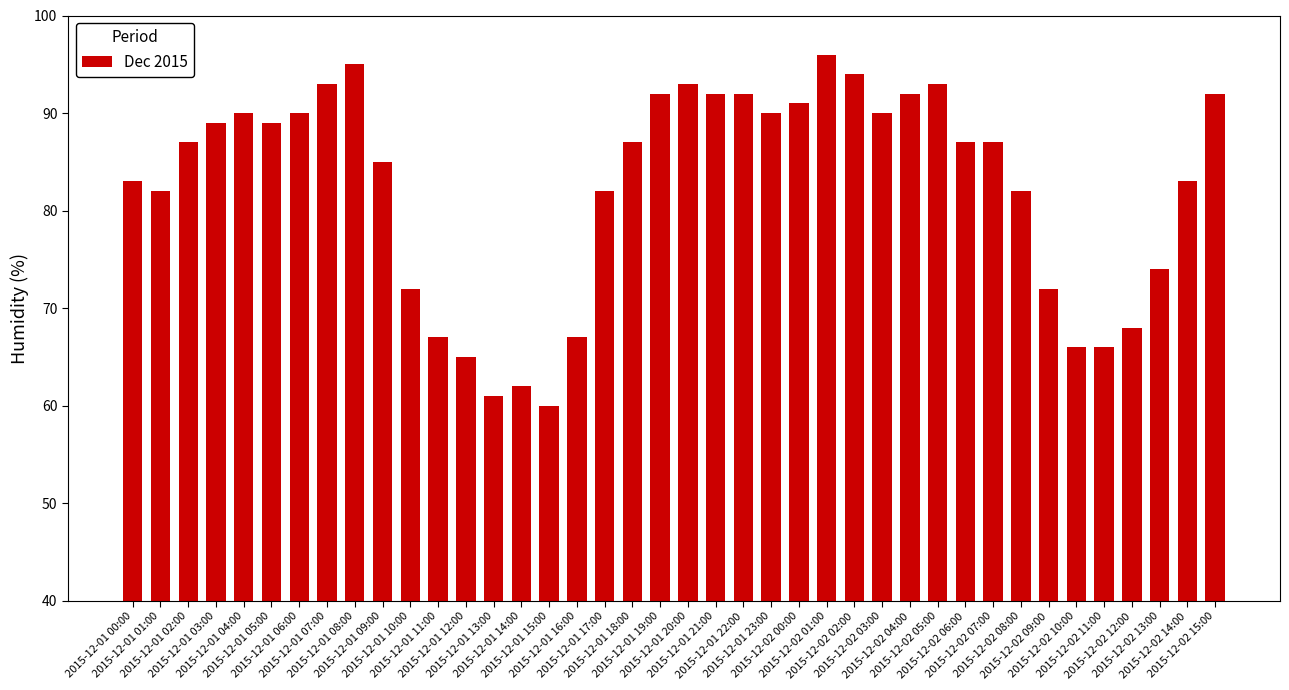

What is the maximum value shown in the chart?

96